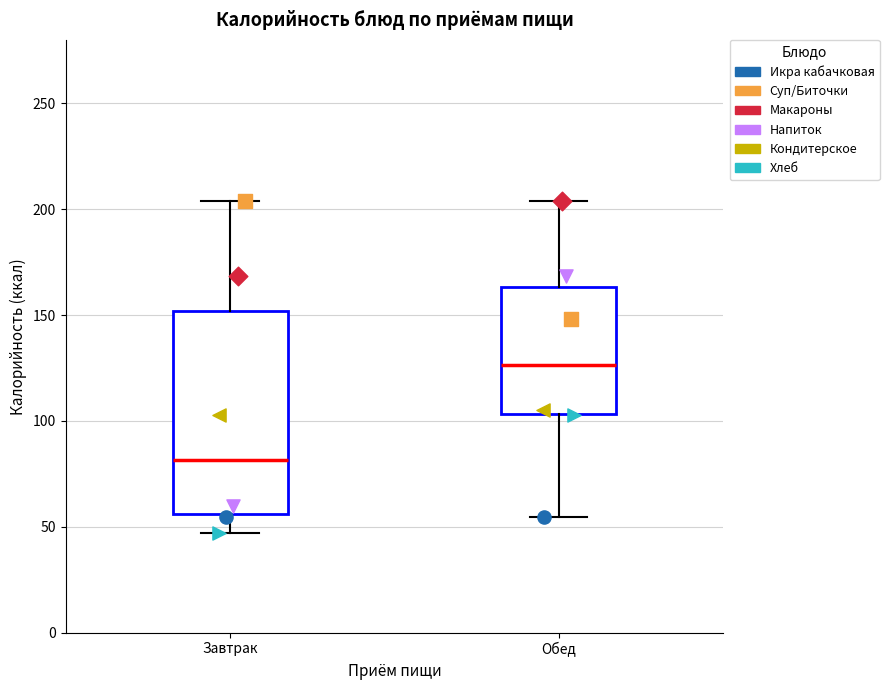

Reading left to right, transcribe this box plot: for each box, give where its median line is, the range the box spans, and where its two whiskers end, as read against the y-axis. The values are not printed on the chart, so give them approximately, as read against the axis.

Завтрак: median 80, box 55 to 150, whiskers 45 to 205
Обед: median 125, box 105 to 165, whiskers 55 to 205